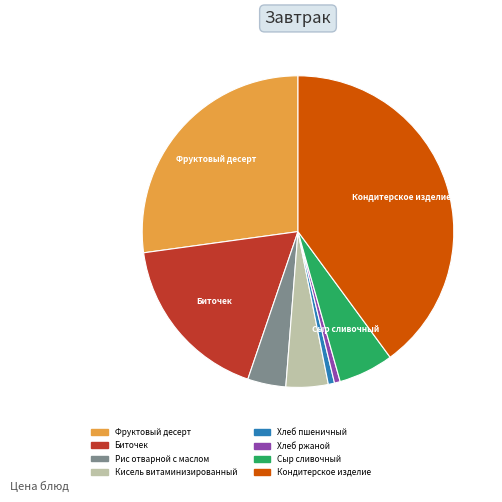

Between Кондитерское изделие and Хлеб ржаной, which is larger?

Кондитерское изделие